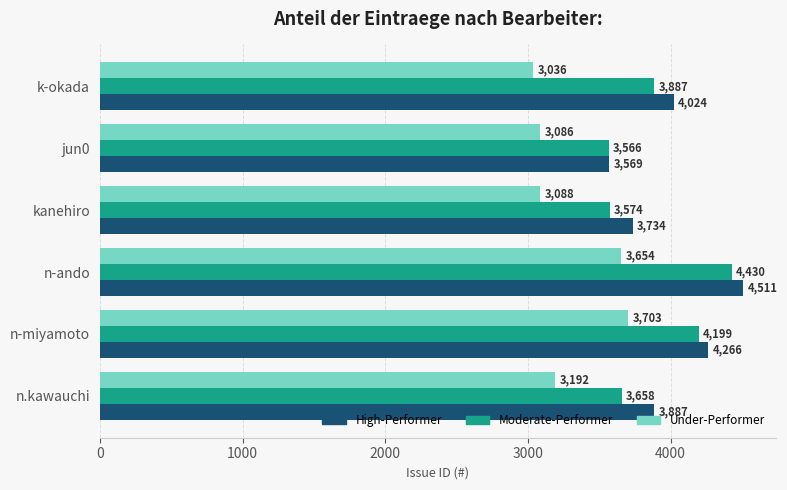

What is the lowest value of the High-Performer series?

3569